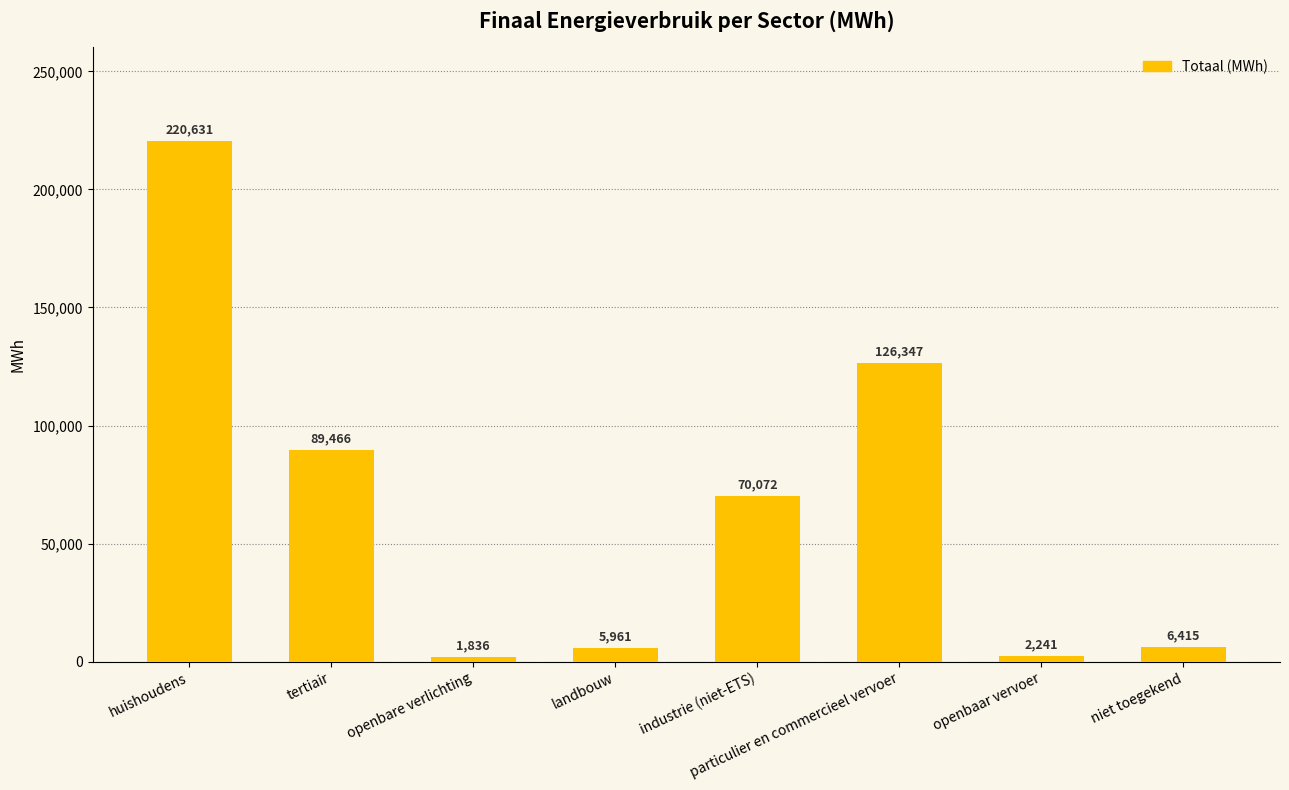

What is the smallest value displayed?

1836.4